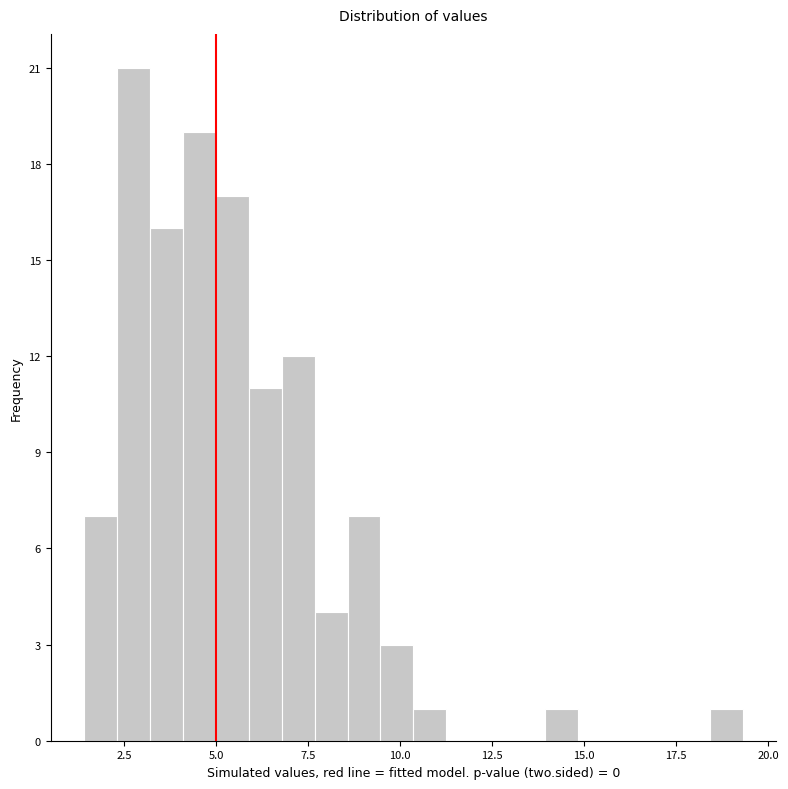

Around what value on the x-axis is the tallest bar? Give the approximate position of its centre, as read against the axis.

2.5